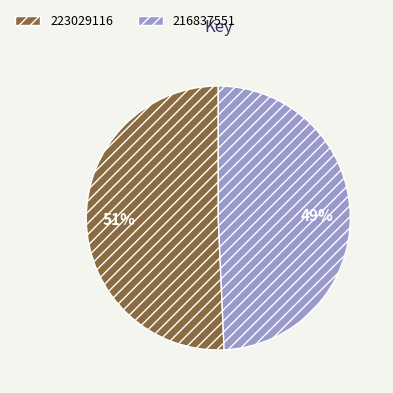

Which slice is the largest?

223029116